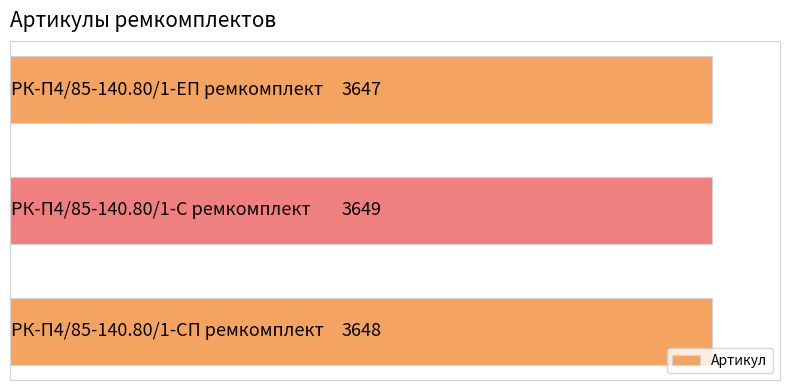

Count the values in the range 3647 to 3649.

3